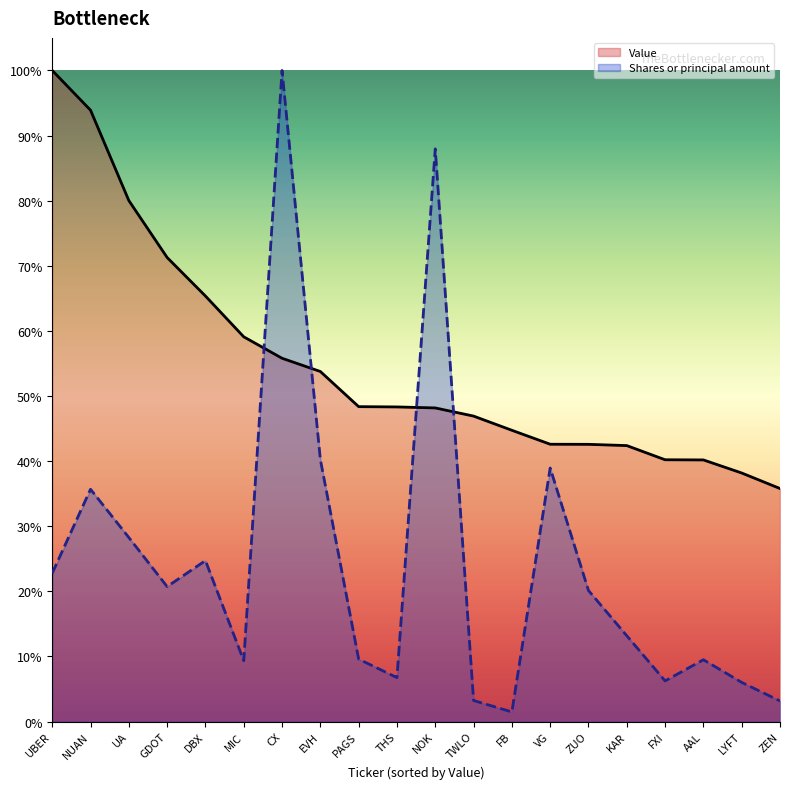

Between which two adjacent categories do Shares or principal amount and Value first intersect?

MIC and CX